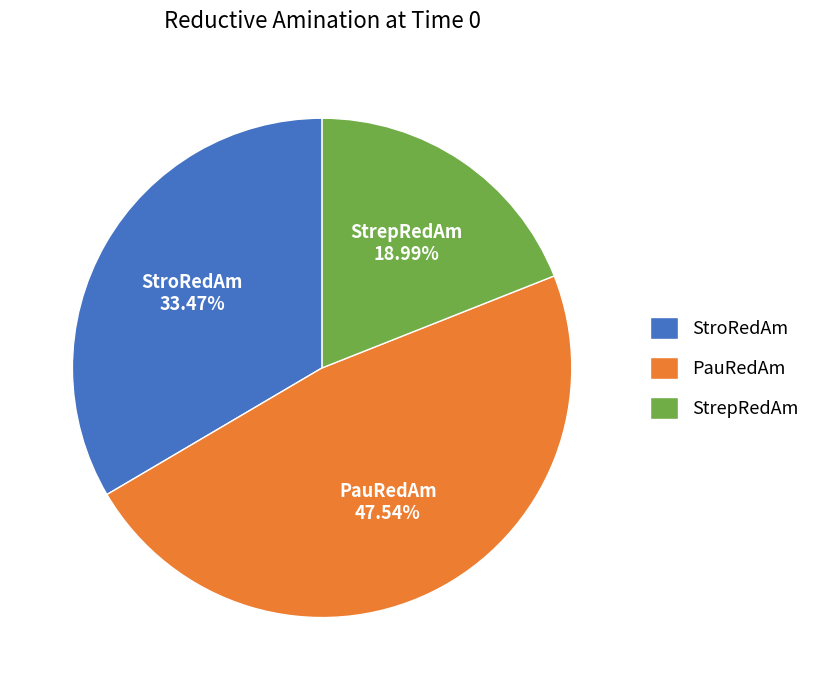

Combined, what portion of the pie is StroRedAm and StrepRedAm?

52.5%